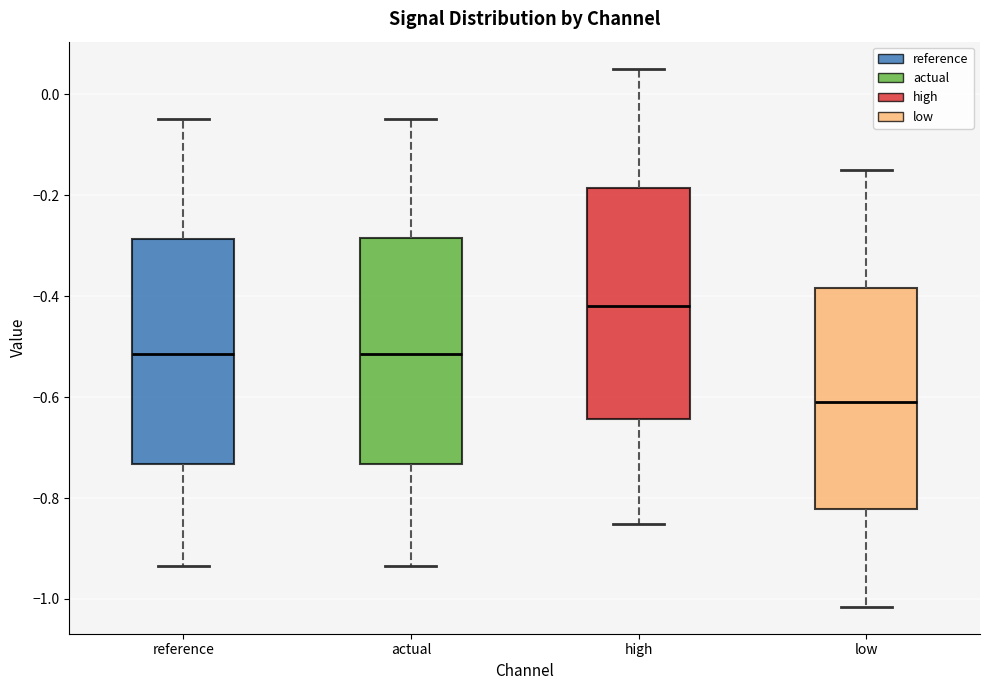

Where is the lower edge of the box for actual on the y-axis? The values are not printed on the chart, so give them approximately, as read against the axis.

-0.74